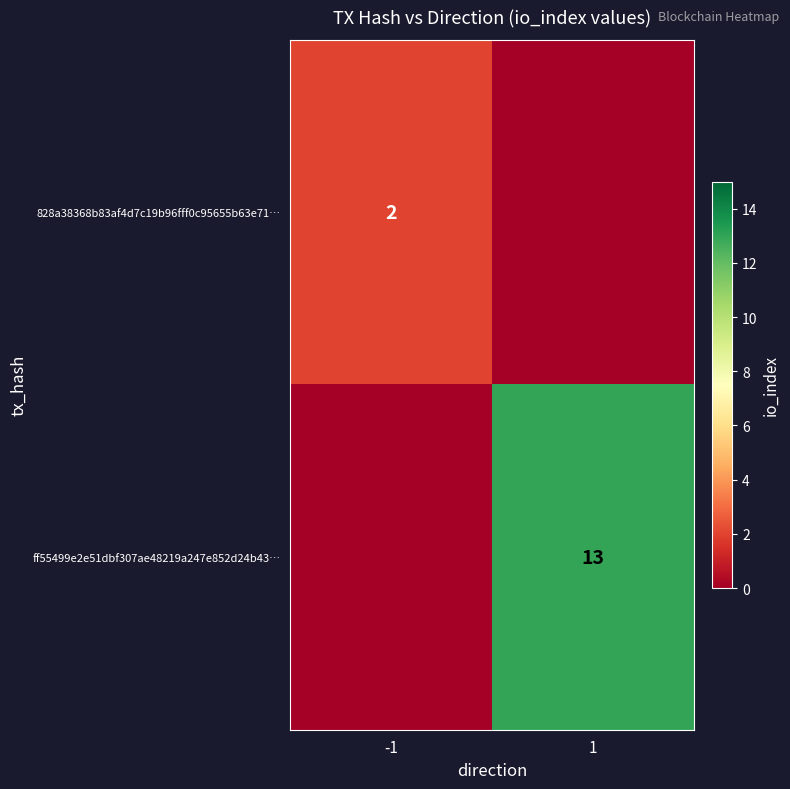

What is the maximum value shown in the chart?

13